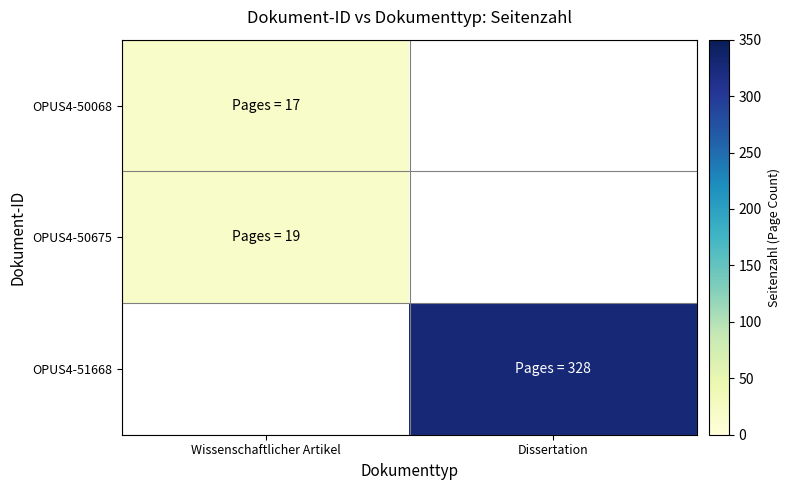

What is the total value across all series at Dissertation?

328